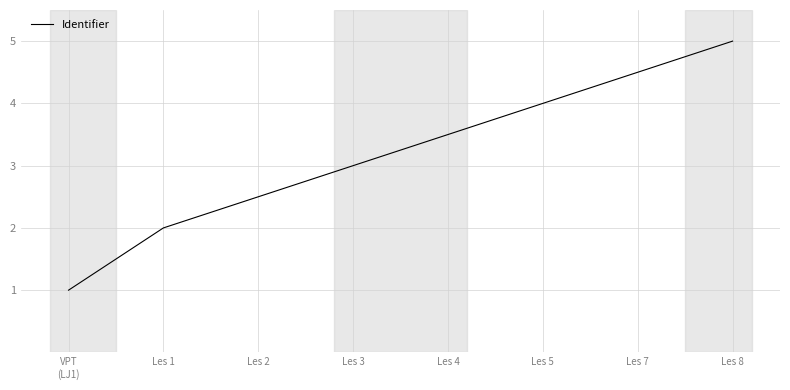

Approximately how many times larger is the value at Les 2 compared to Les 7?

0.6